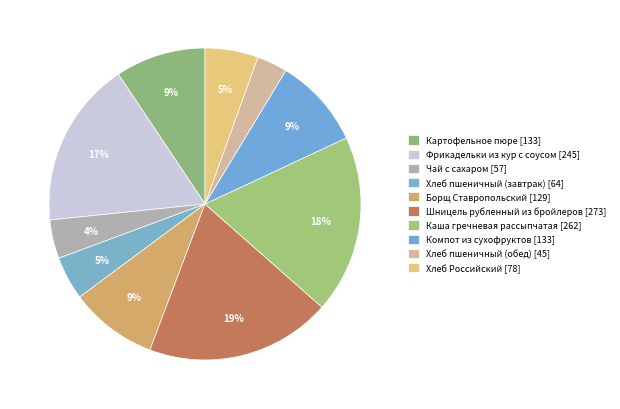

Combined, what portion of the pie is Хлеб Российский and Каша гречневая рассыпчатая?

24.0%